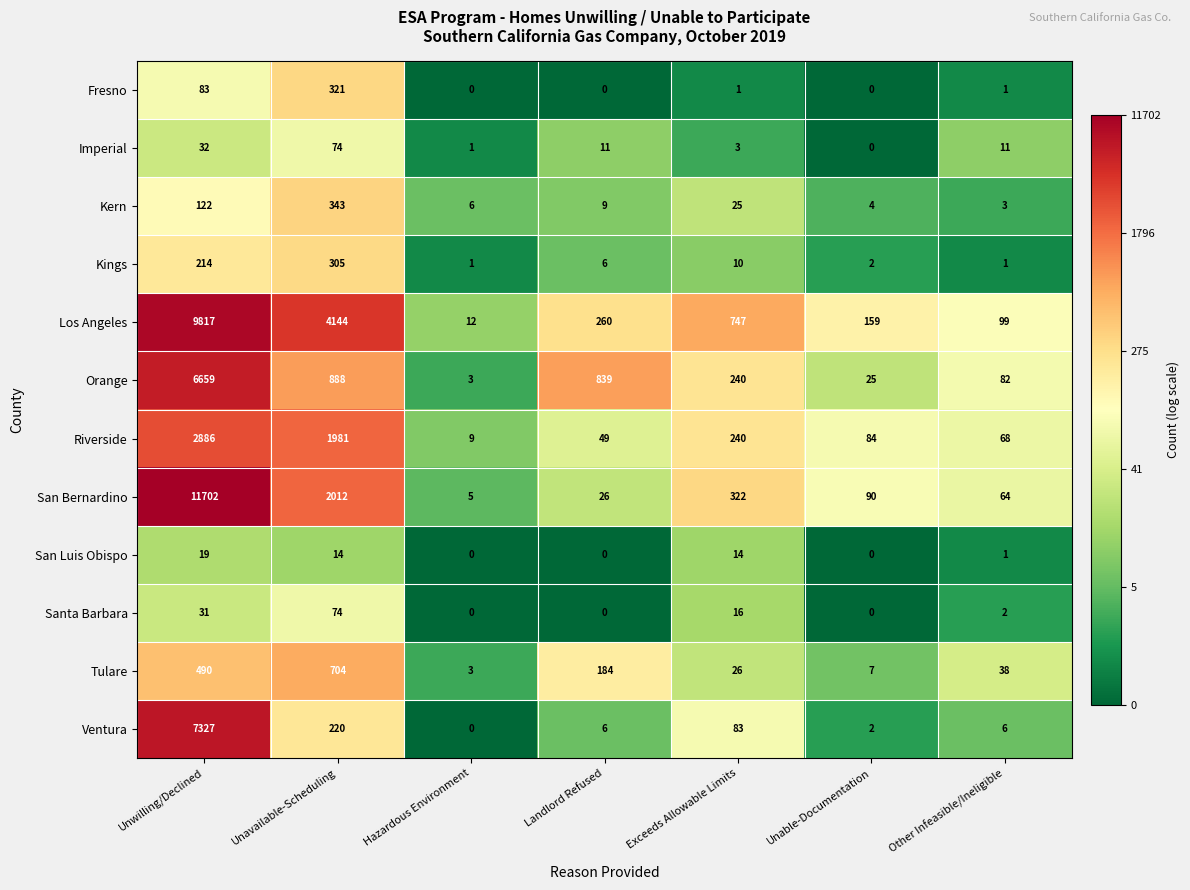

What is the difference between the Riverside values at Unable-Documentation and Hazardous Environment?

75